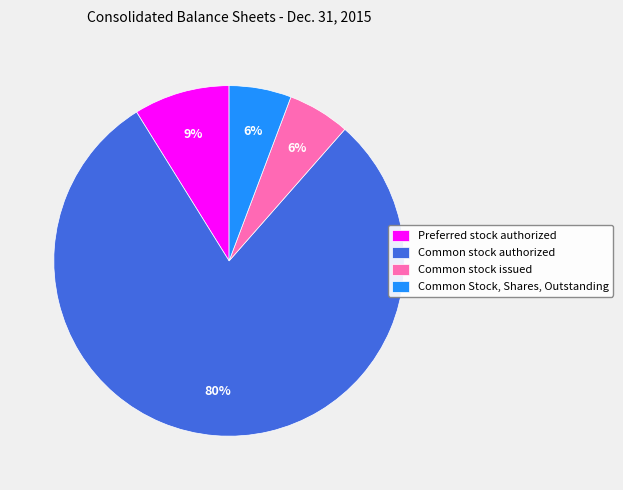

What is the largest slice in the pie chart?

Common stock authorized